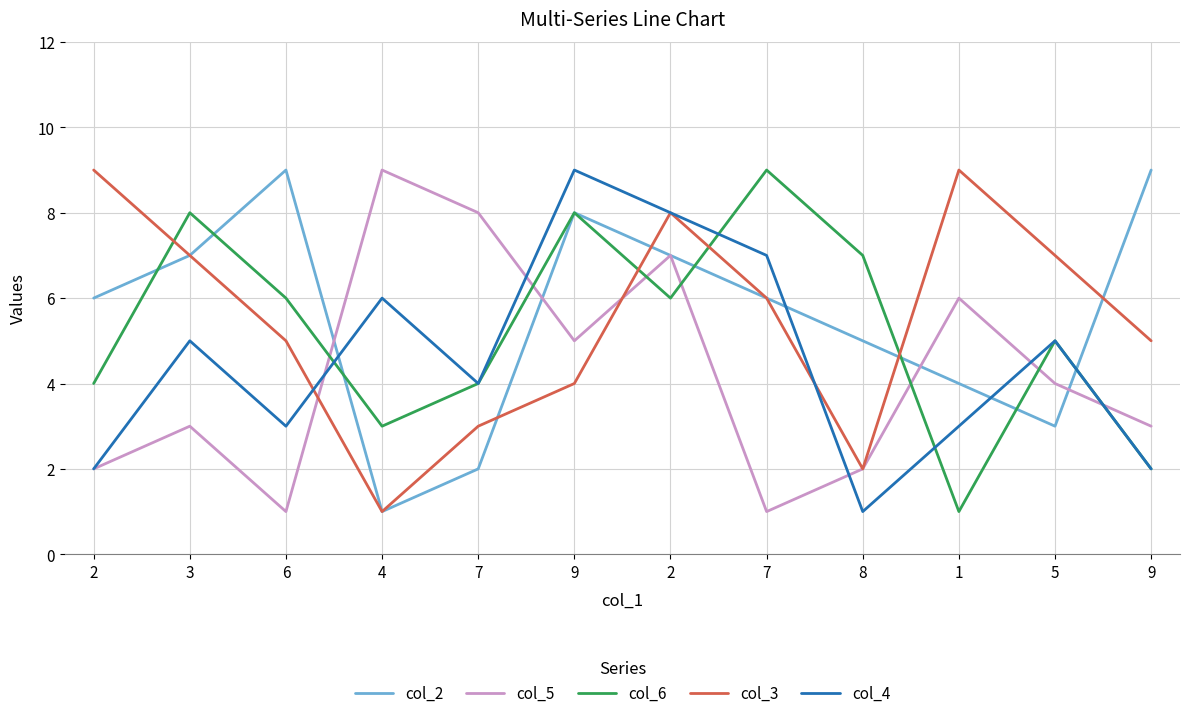

Is it true that col_5 equals 6 at 1?

True